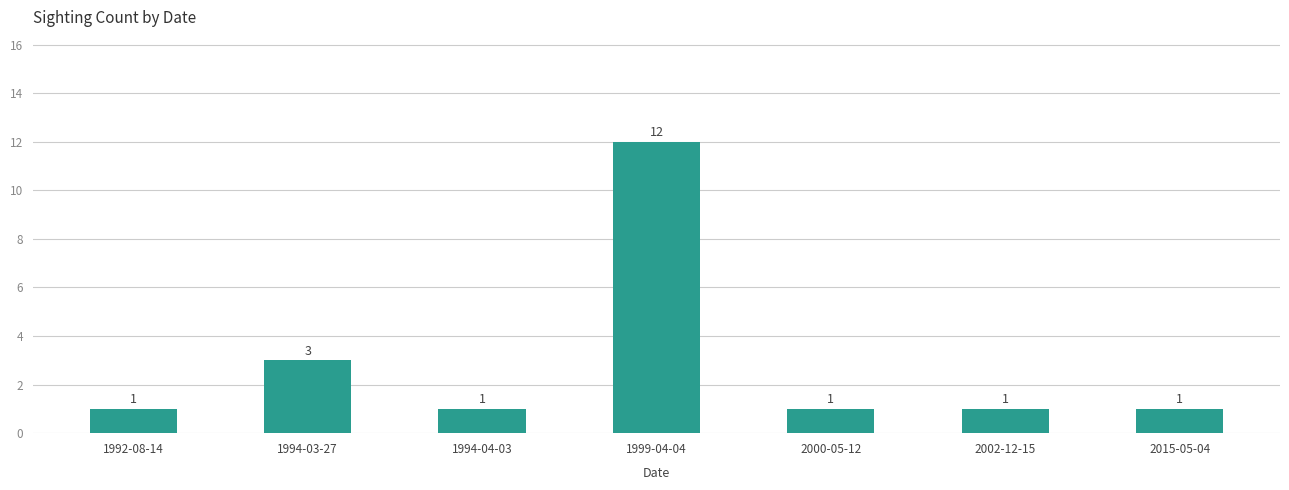

Approximately how many times larger is the value at 2000-05-12 compared to 2015-05-04?

1.0